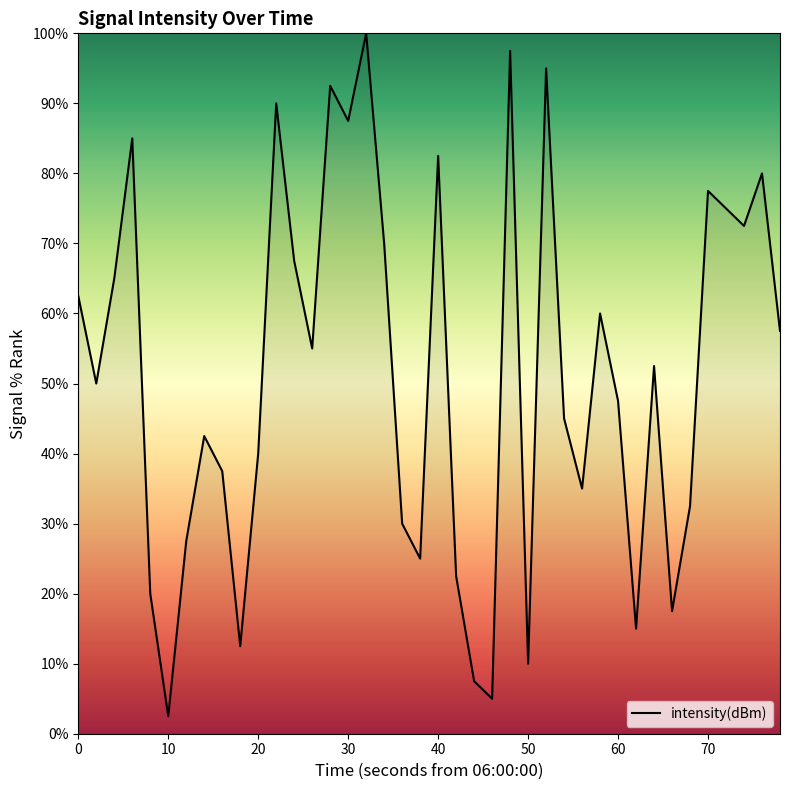

What is the smallest value displayed?

2.5